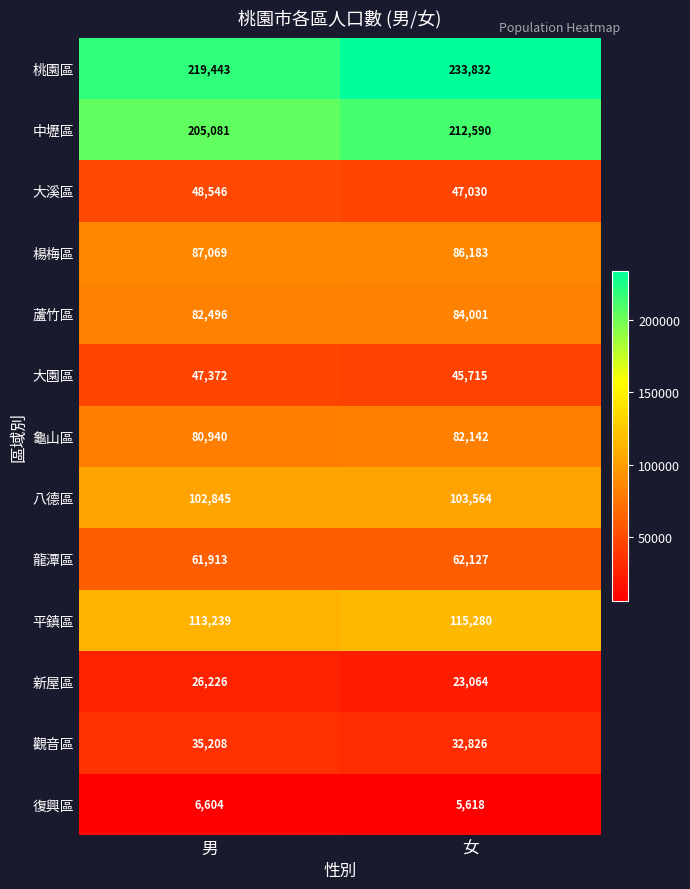

The 桃園區 series shows 219443 at 男. True or false?

True